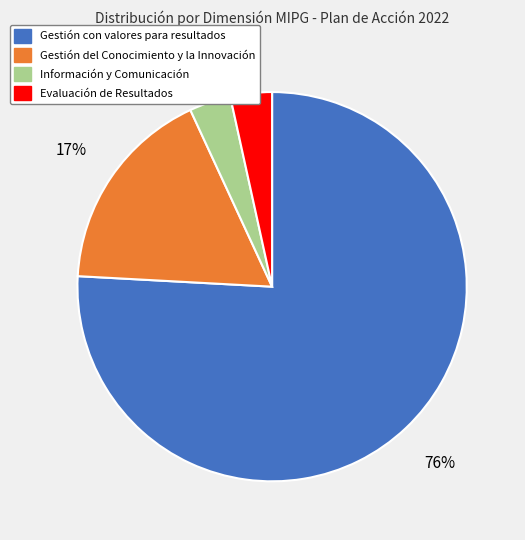

To the nearest percent, what is the average slice percentage?

25%